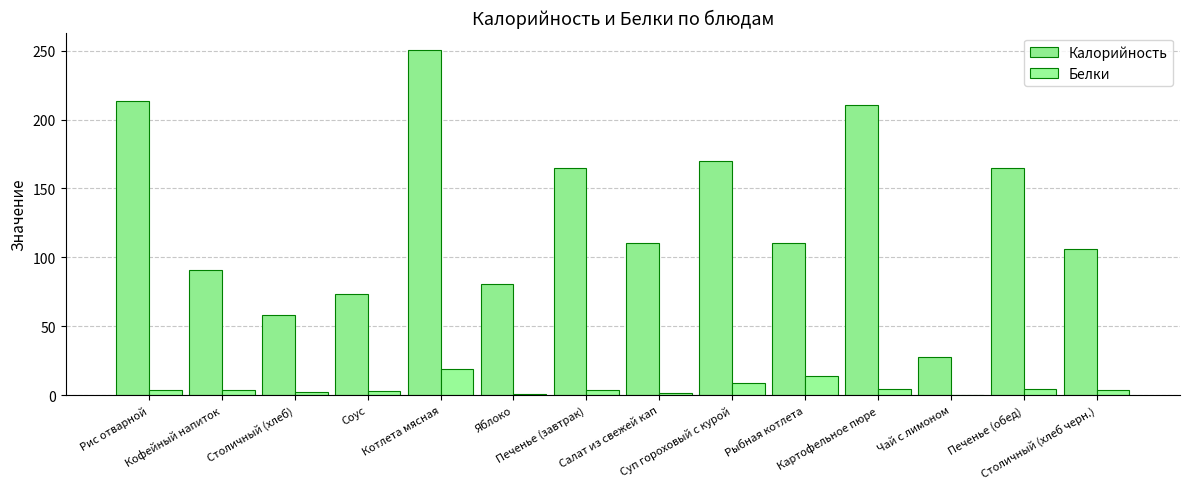

Rank the categories by Белки value from lowest to highest.

Чай с лимоном, Яблоко, Салат из свежей кап, Столичный (хлеб), Соус, Рис отварной, Кофейный напиток, Печенье (завтрак), Столичный (хлеб черн.), Картофельное пюре, Печенье (обед), Суп гороховый с курой, Рыбная котлета, Котлета мясная